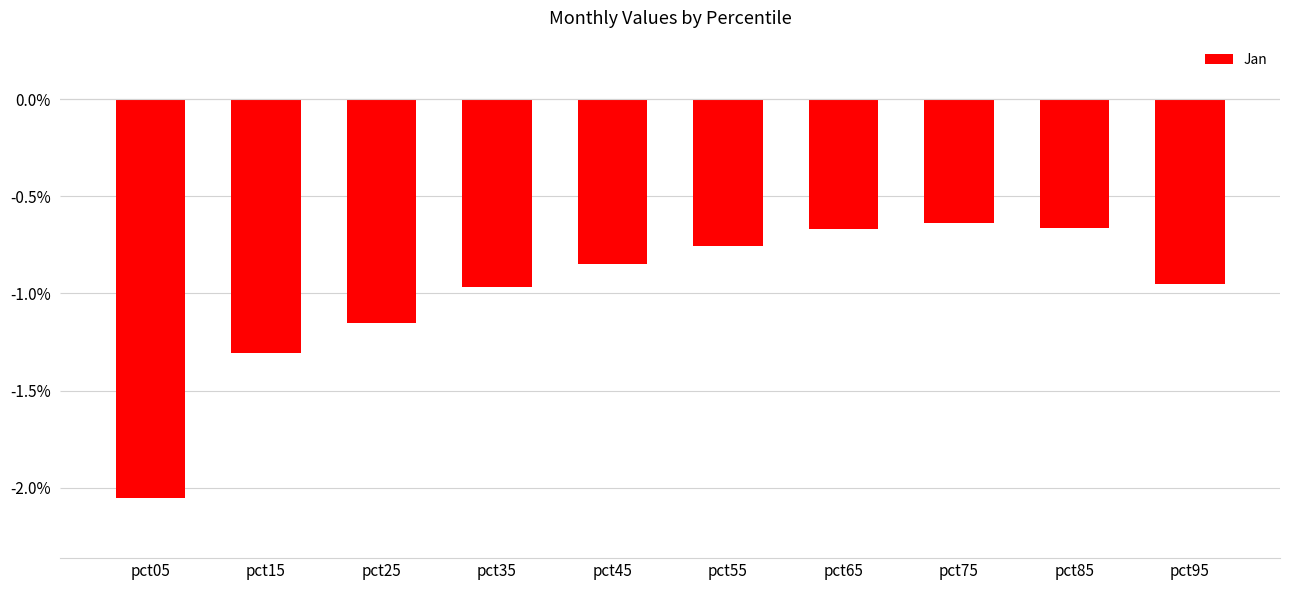

Which category has the lowest value across all series?

pct05